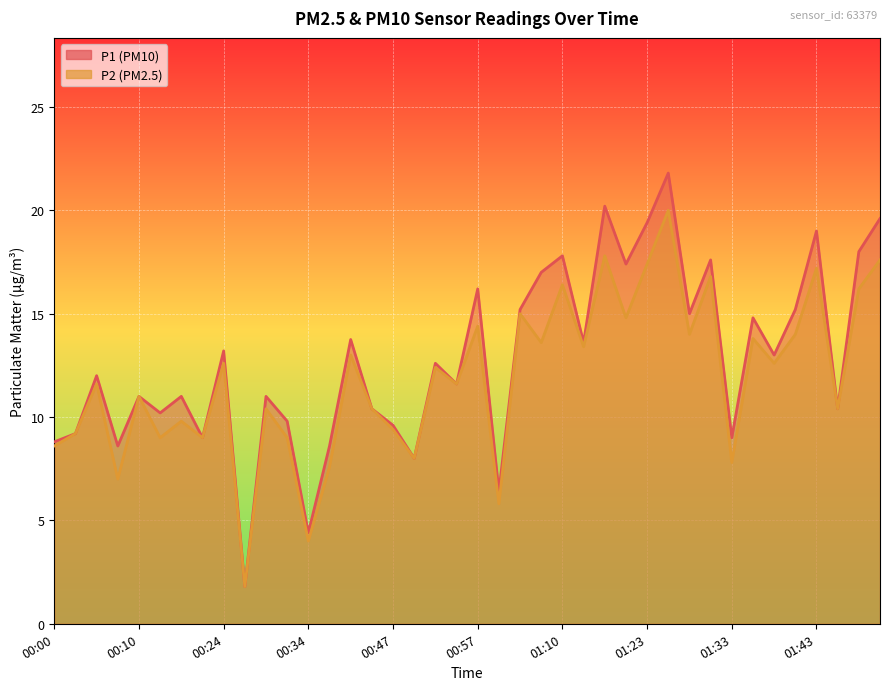

What are all the series names shown in the legend?

P1, P2